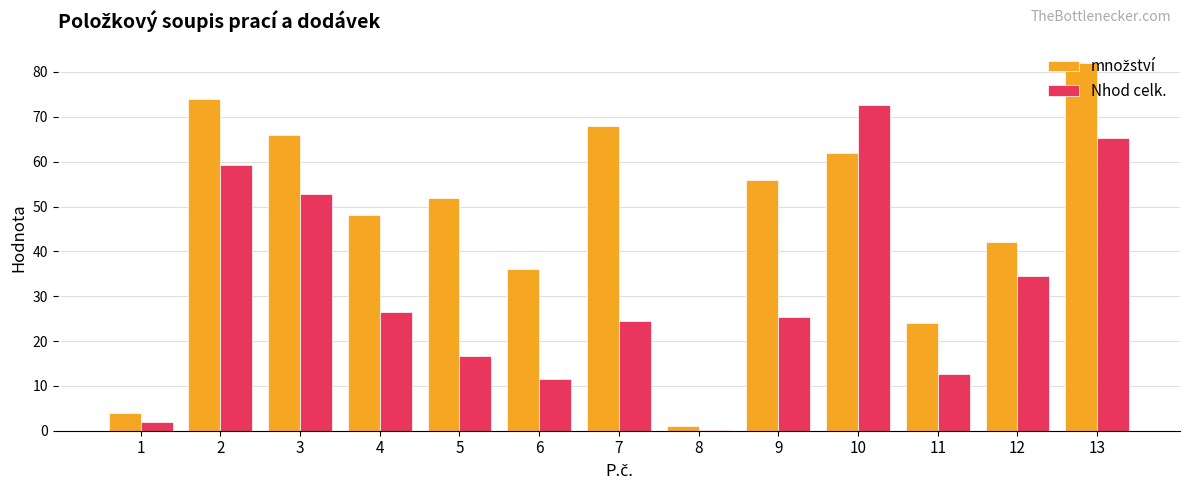

What is the sum of all Nhod celk. values?

403.6